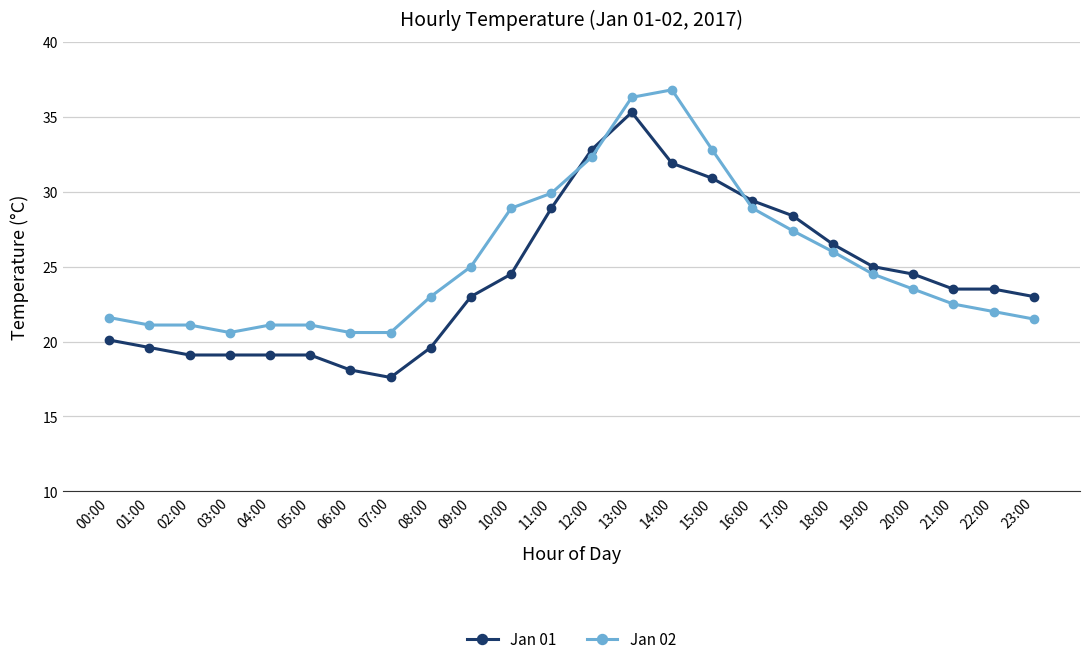

At how many categories does at least one series exceed 19?

24